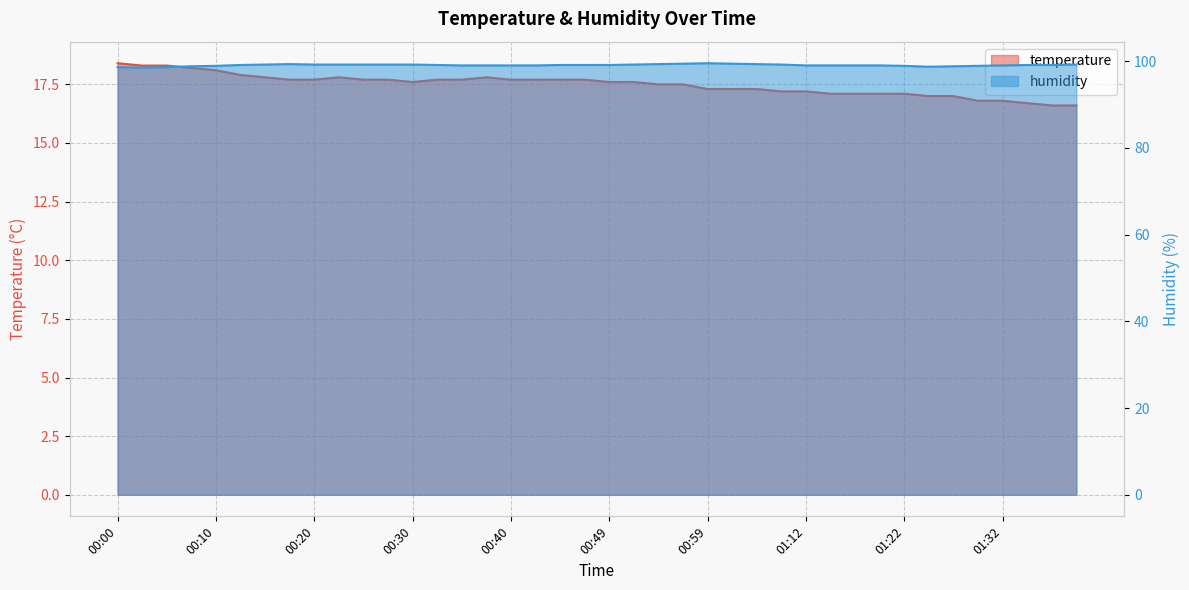

What are all the series names shown in the legend?

temperature, humidity